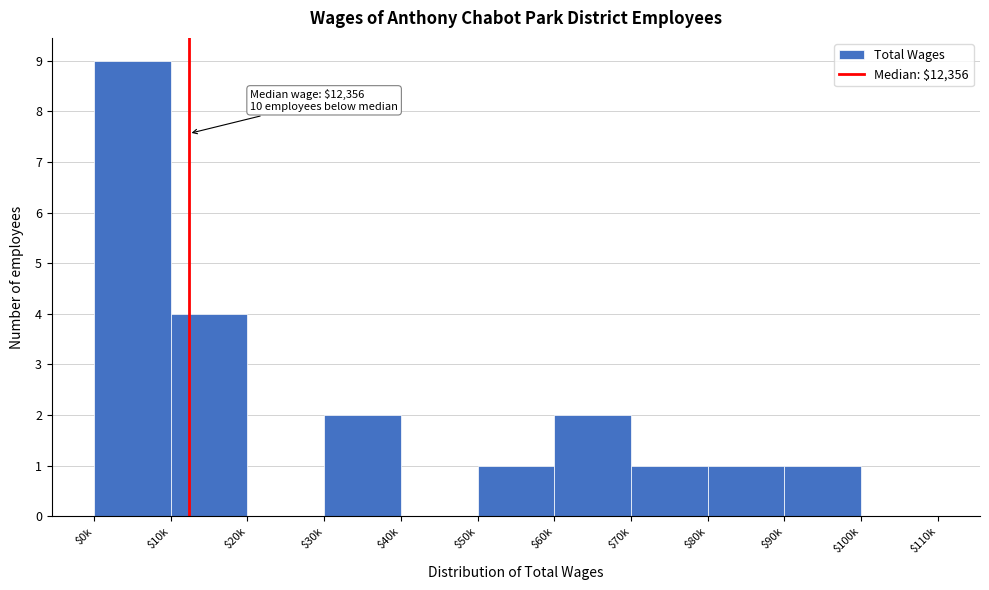

What is the sum of all values?

21